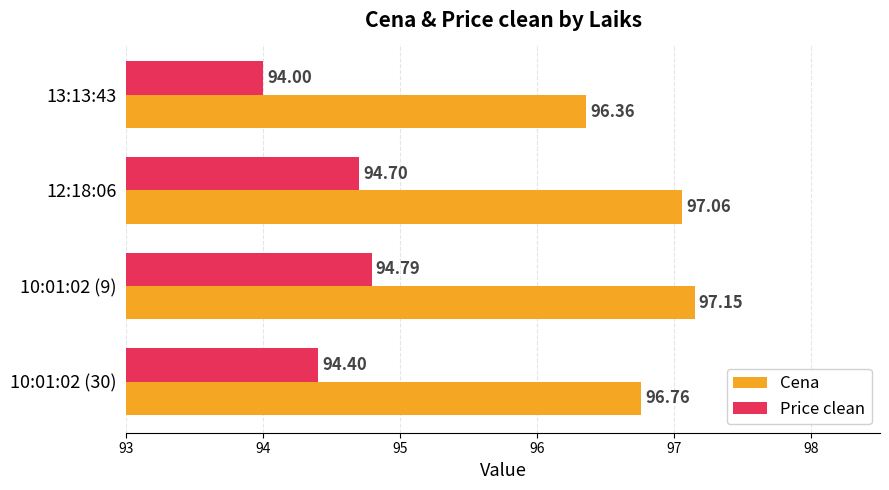

What is the spread (max minus min) of values at 12:18:06?

2.4